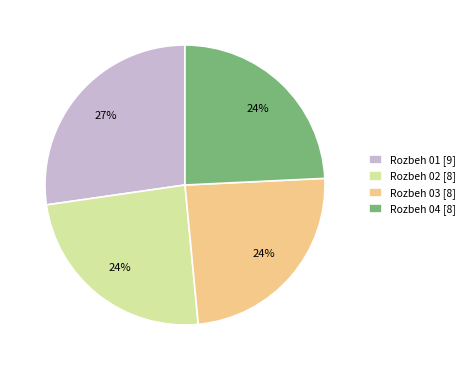

How many slices are in this pie chart?

4